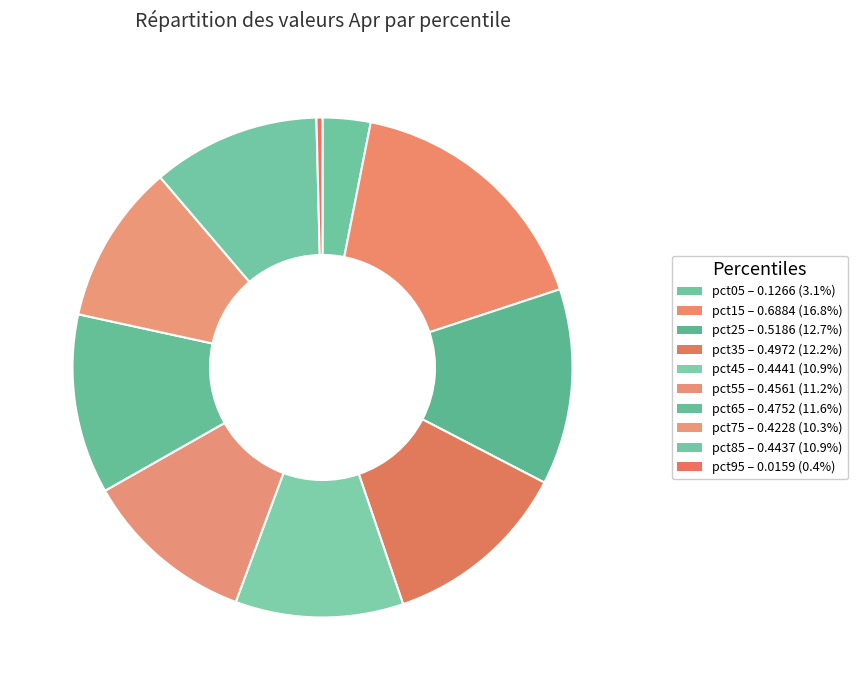

How many segments does this pie chart have?

10